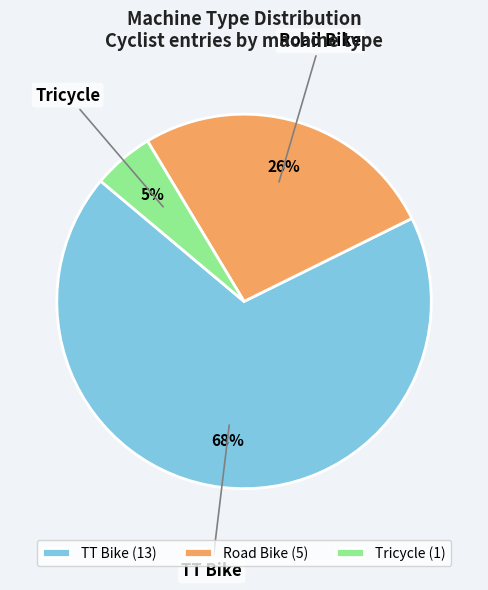

Is it true that Tricycle is 5% of the pie?

True